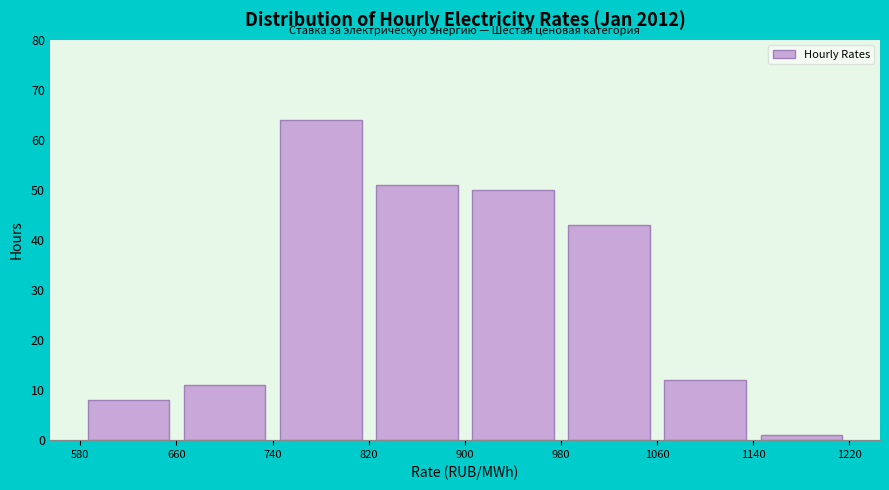

How tall is the bar that spans 1060 to 1140 on the x-axis? The values are not printed on the chart, so give them approximately, as read against the axis.

12